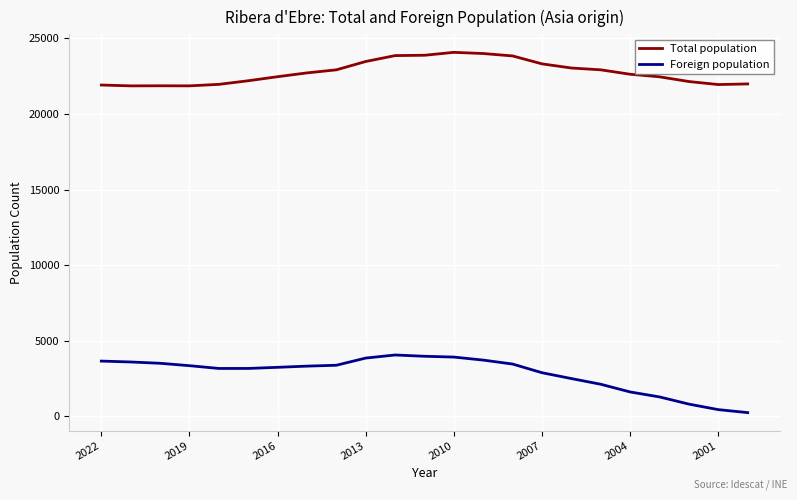

What is the highest value of the Total population series?

24082